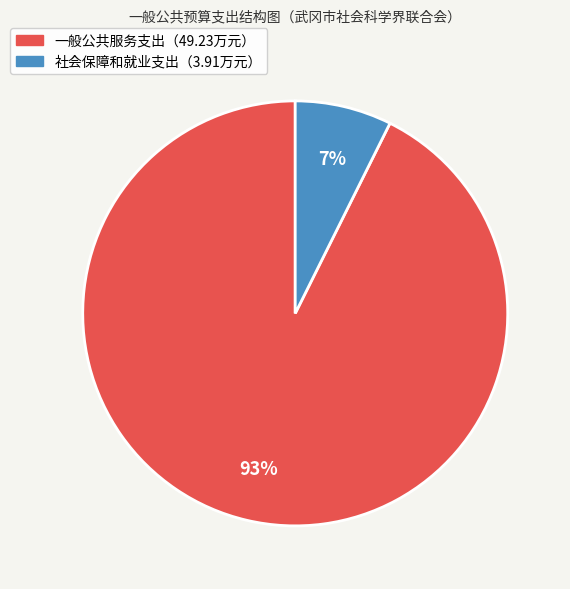

How many slices are in this pie chart?

2